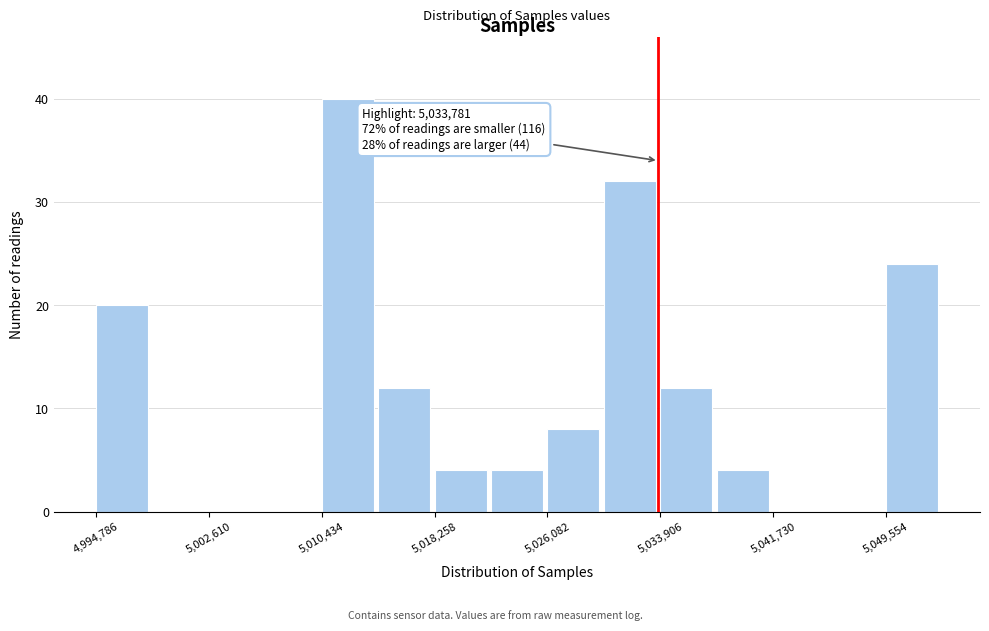

Read against the x-axis, roughly where is the centre of the tallest bar?

5012000